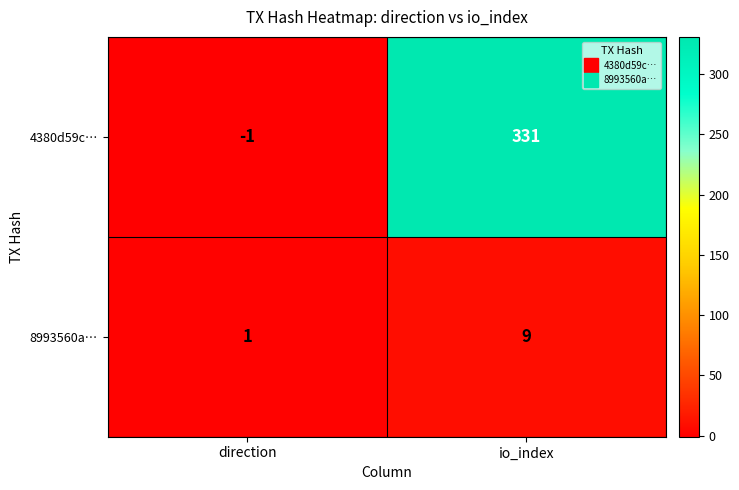

What is the maximum value for 8993560a…?

9